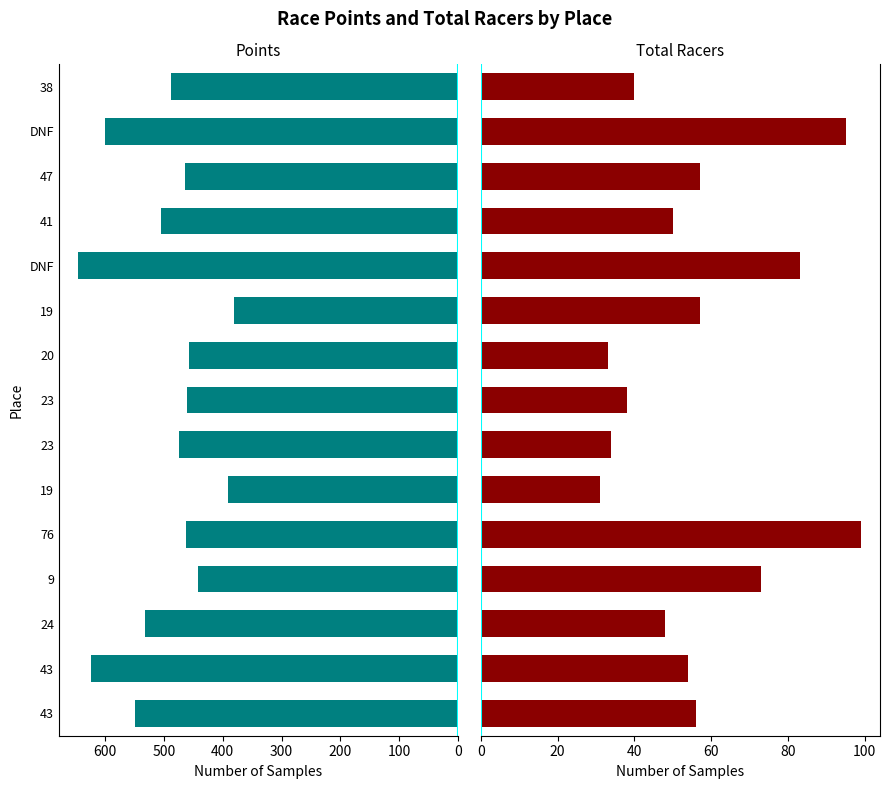

Which series has the largest total across all categories?

Points